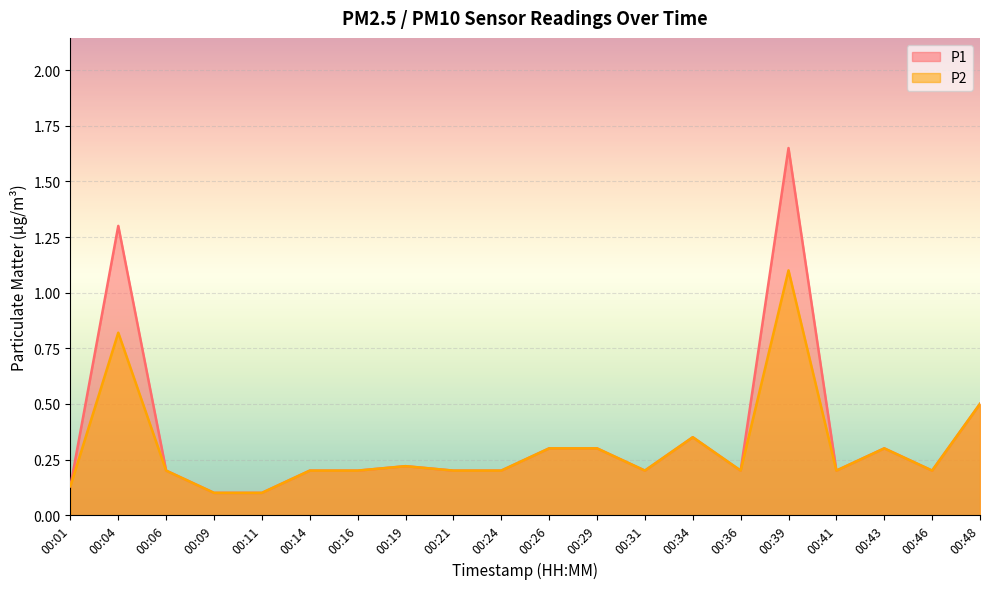

At how many categories does at least one series exceed 0?

20